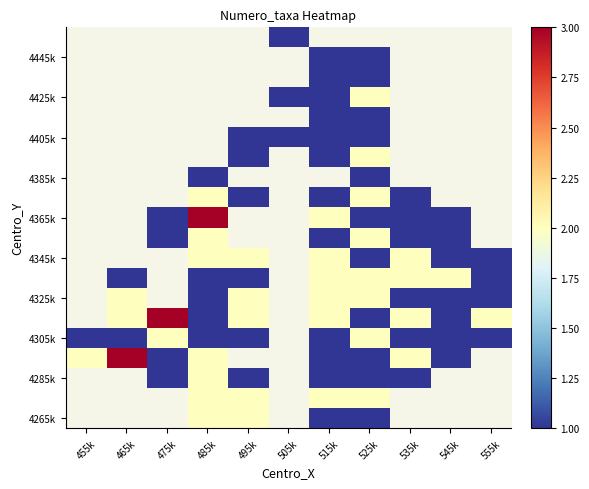

What is the spread (max minus min) of values at 495k?

1.0